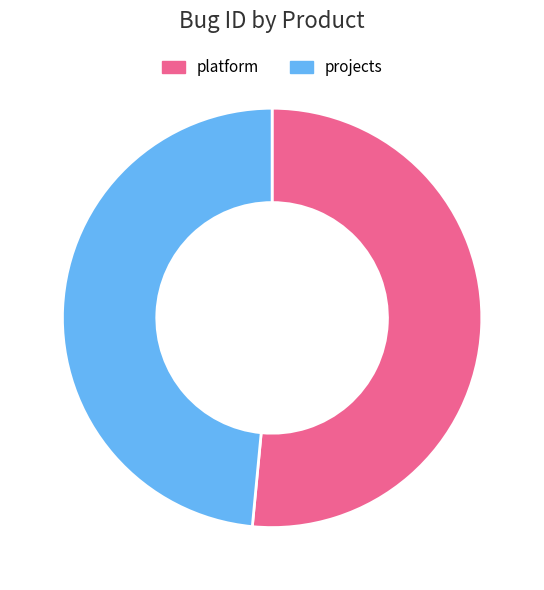

What is the majority slice?

platform